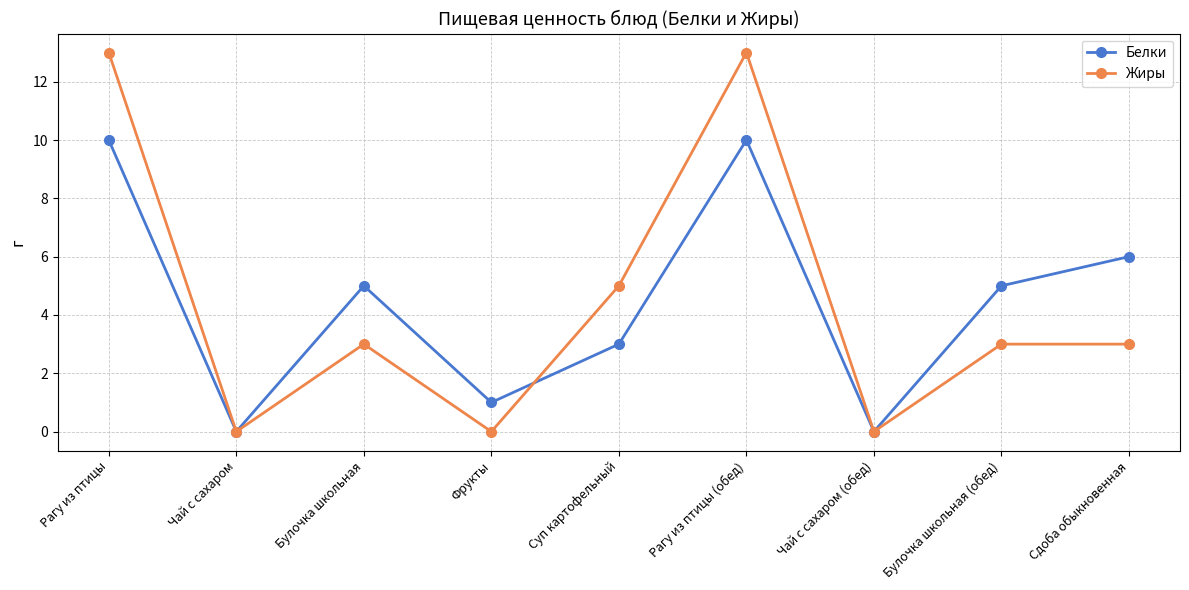

The Белки series shows 10 at Рагу из птицы. True or false?

True